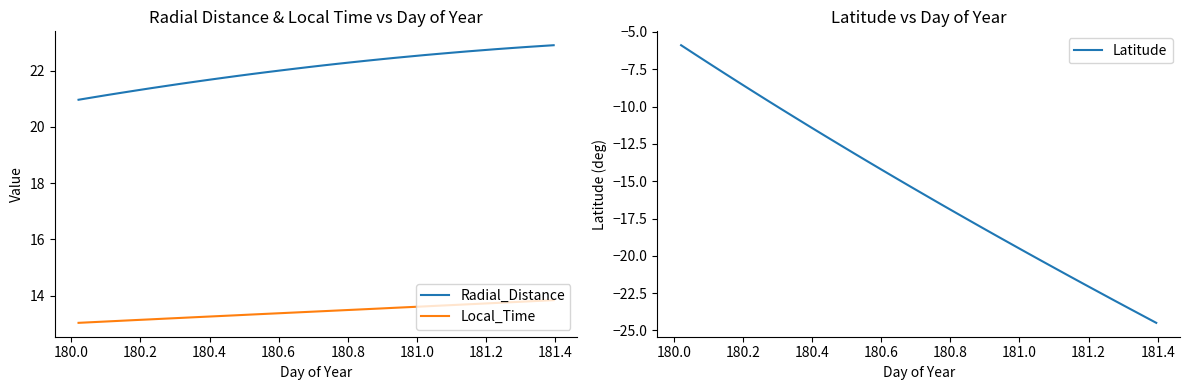

List the series in order of their peak value, lowest first.

Latitude, Local_Time, Radial_Distance